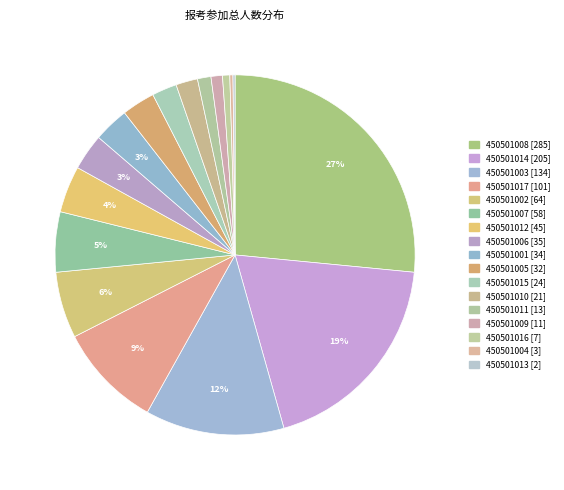

Approximately how many times larger is the value at 450501007 compared to 450501003?

0.4